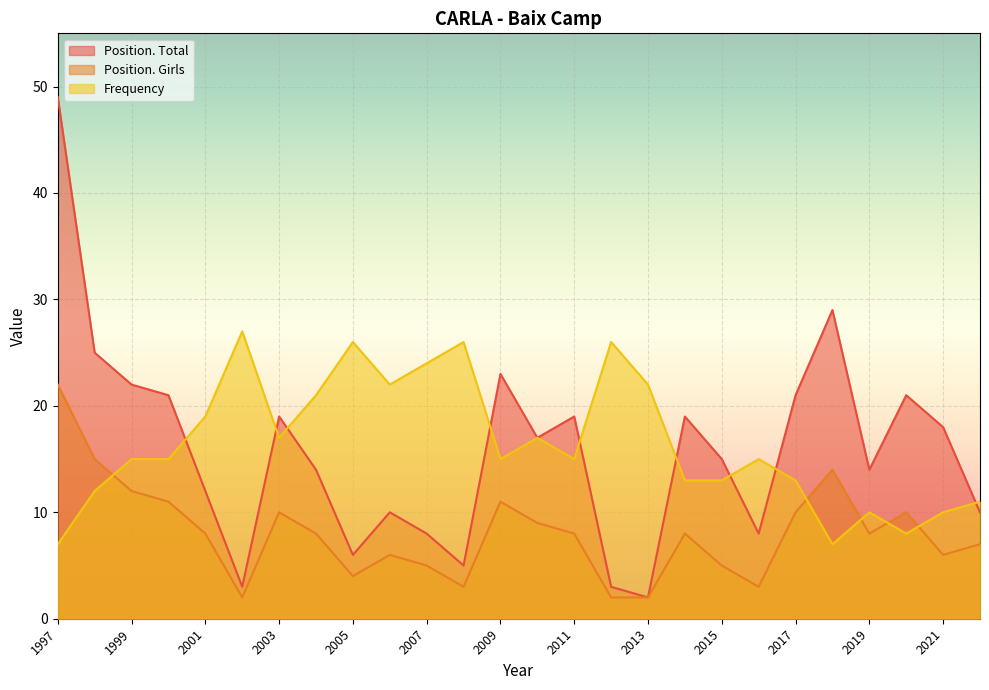

What value does the Position. Total series have at 2009?

23